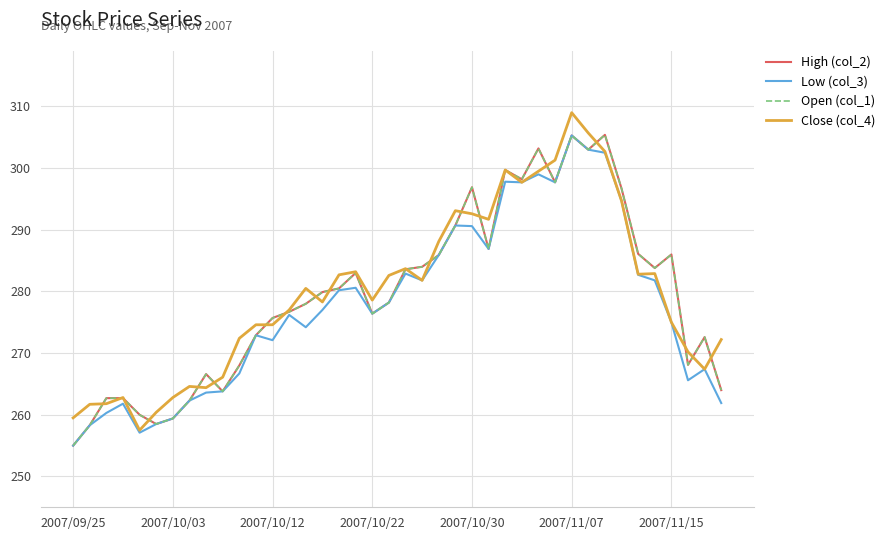

True or false: Open (col_1) and High (col_2) intersect in this chart.

False